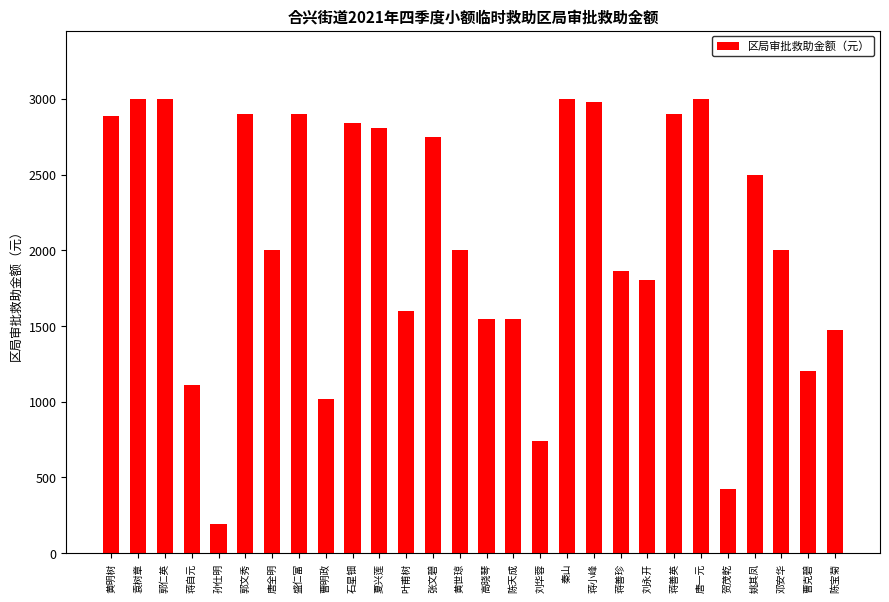

True or false: the data shows 4658 at 夏兴莲.

False